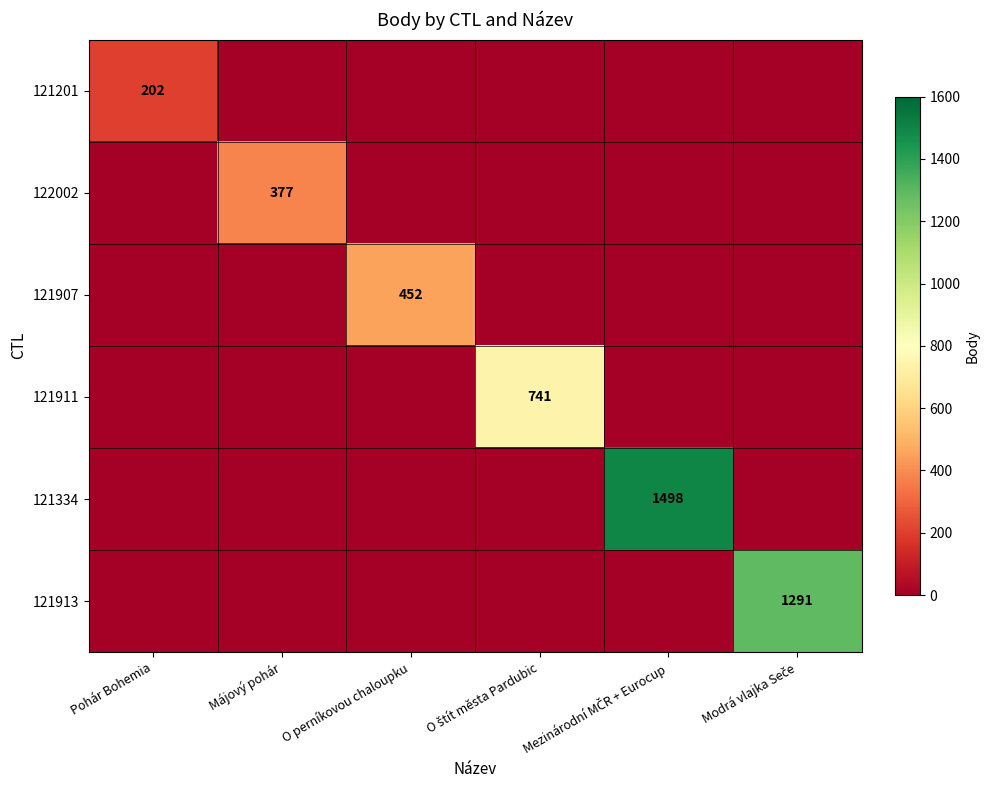

What is the total value across all series at Májový pohár?

377